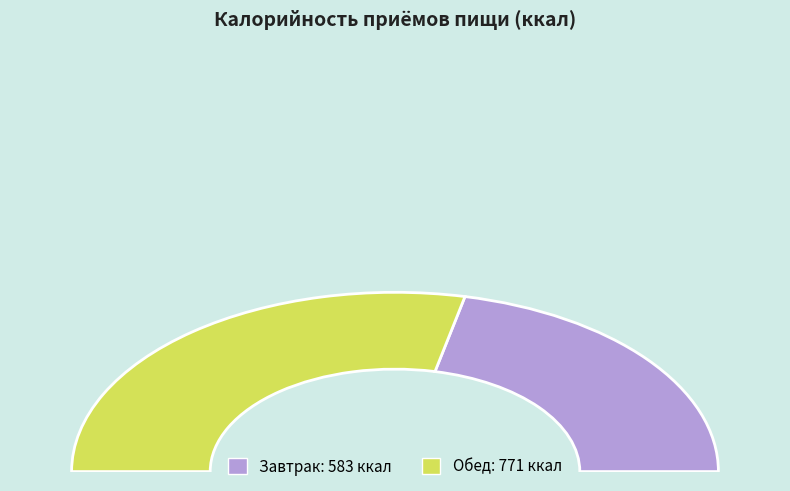

What percentage do Обед and Завтрак together represent?

100.0%